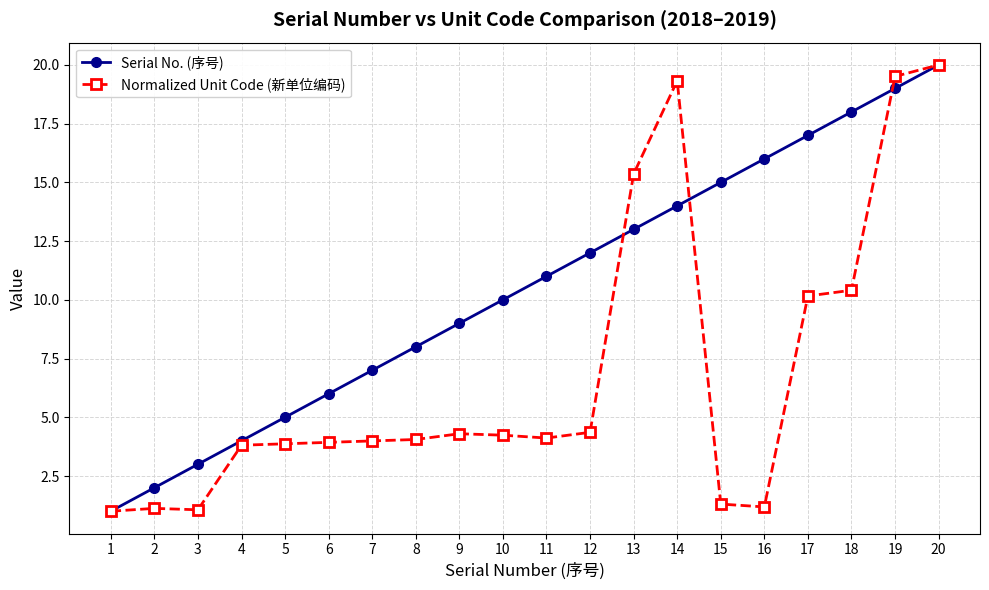

At which category is the sum across all series the highest?

20